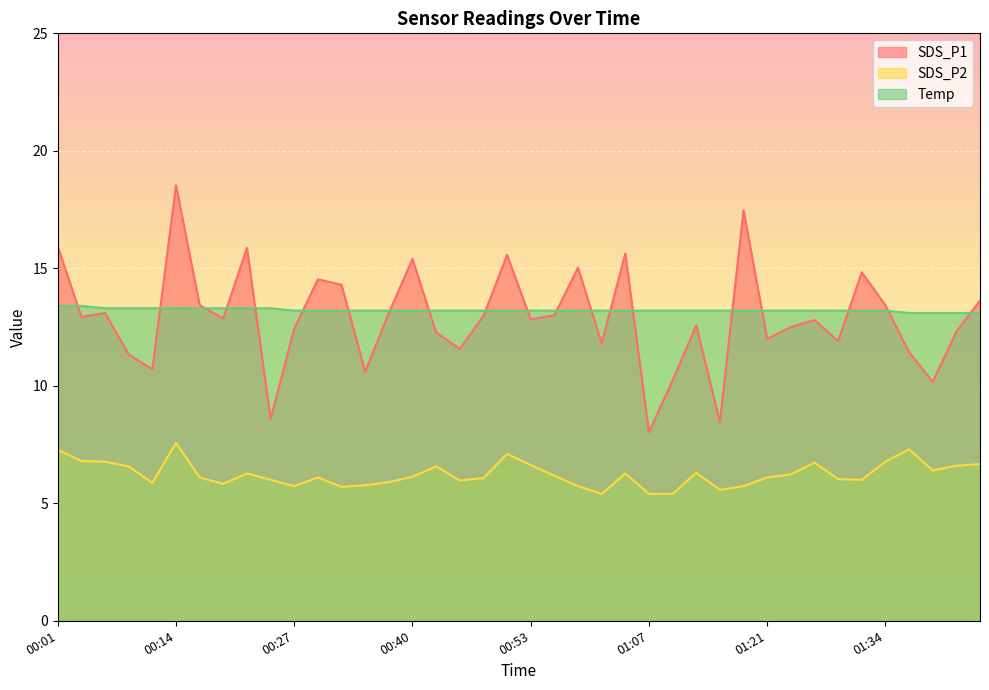

What is the value of the SDS_P1 point at the 4th from the left?

11.3